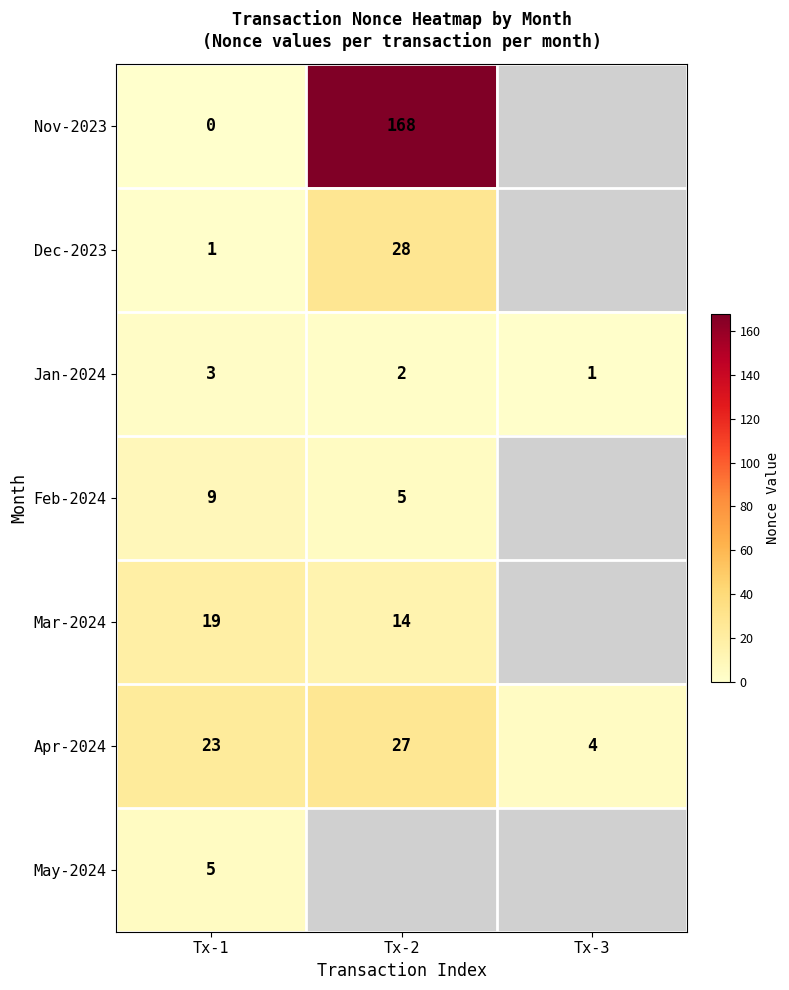

True or false: Mar-2024 has a value of 14 at Tx-2.

True